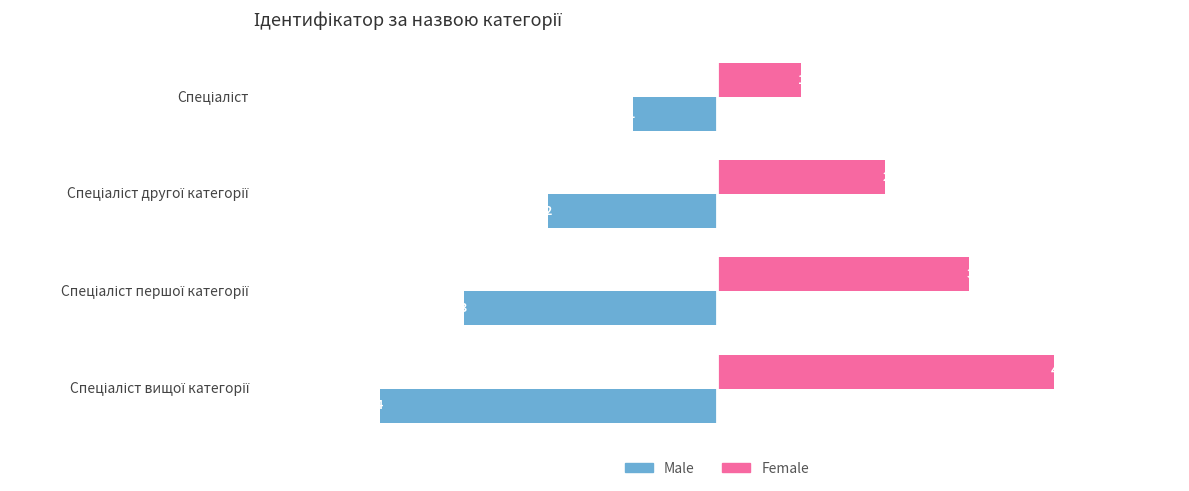

How many Female values are between 2 and 4?

3